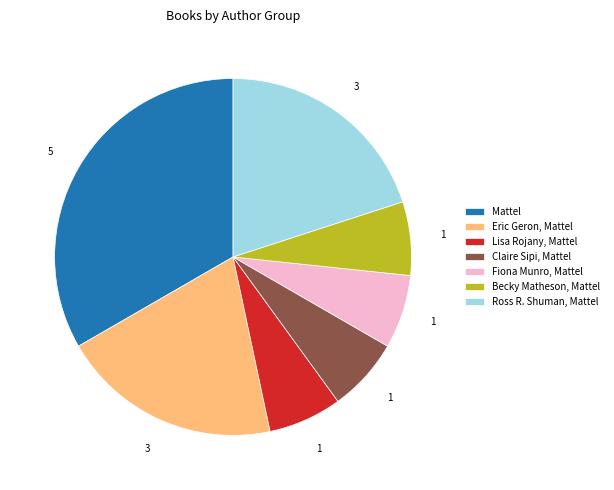

How many slices are in this pie chart?

7